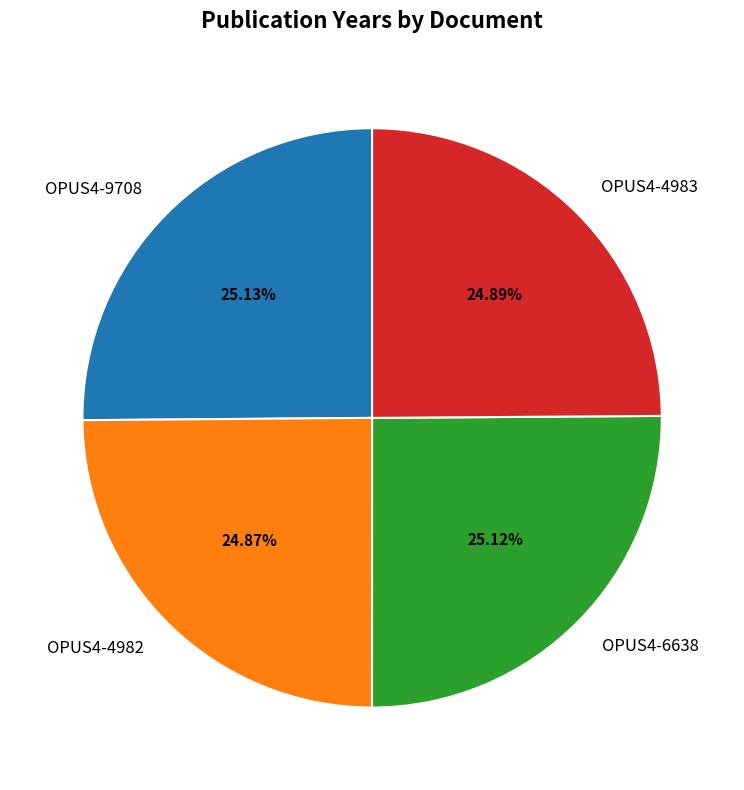

To the nearest percent, what percentage of the pie is OPUS4-9708?

25%